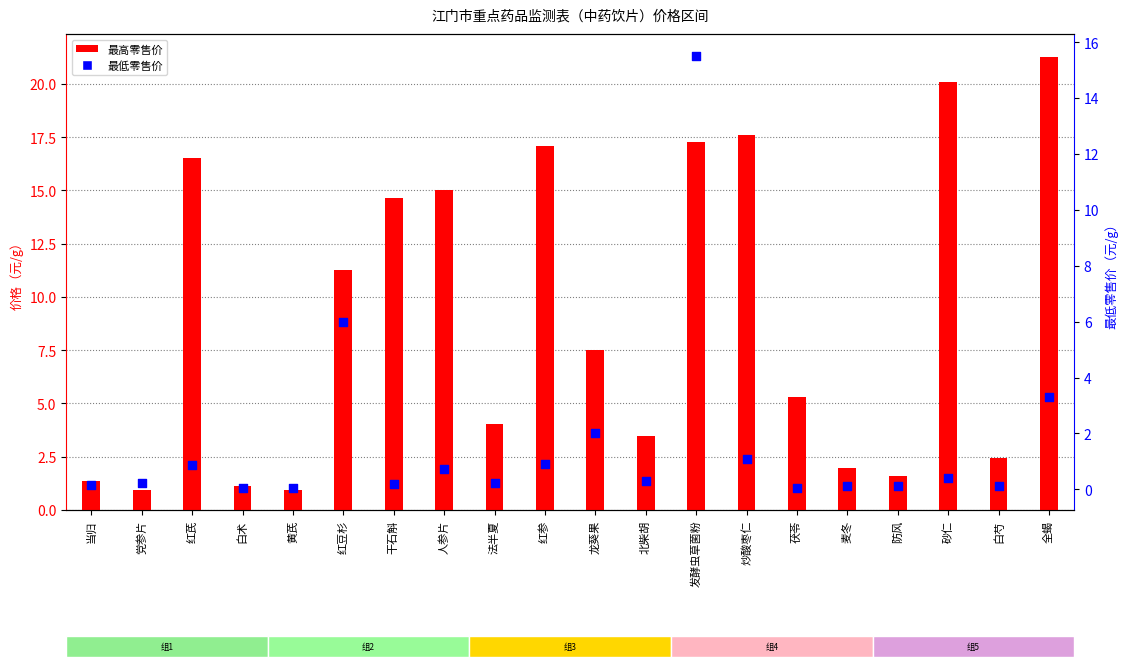

Which series reaches the minimum Y coordinate?

最低零售价